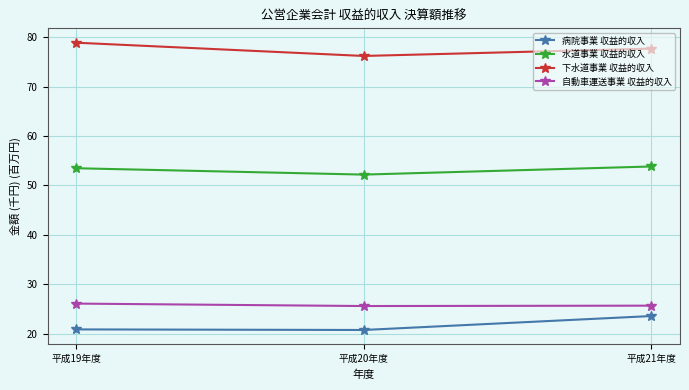

Rank the categories by 下水道事業 収益的収入 value from lowest to highest.

平成20年度, 平成21年度, 平成19年度